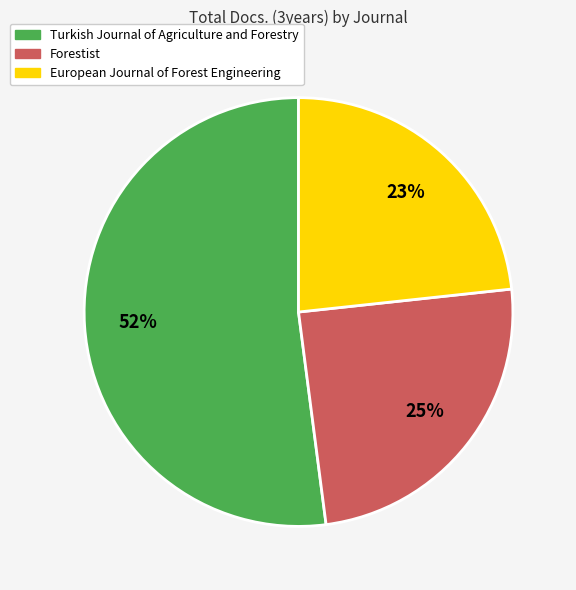

What percentage is the Forestist slice, to the nearest percent?

25%